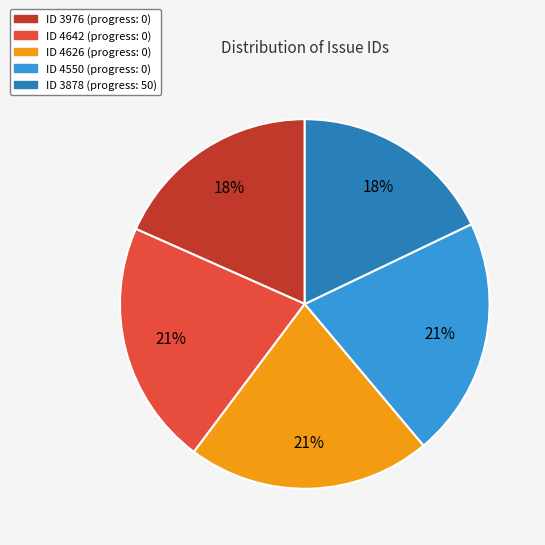

To the nearest percent, what is the average slice percentage?

20%